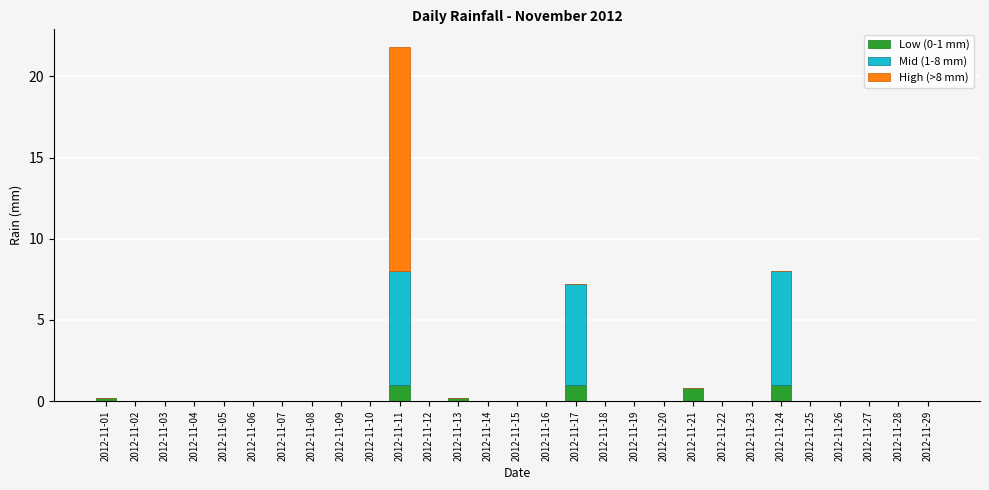

What is the highest value of the Low (0-1 mm) series?

1.0